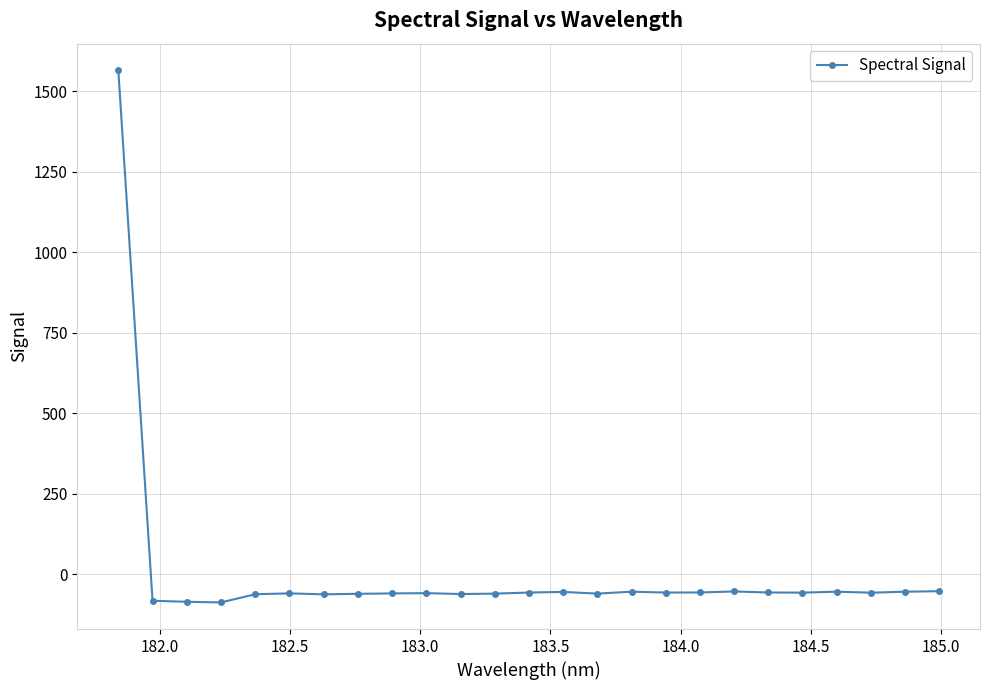

Does the chart have visible grid lines?

Yes